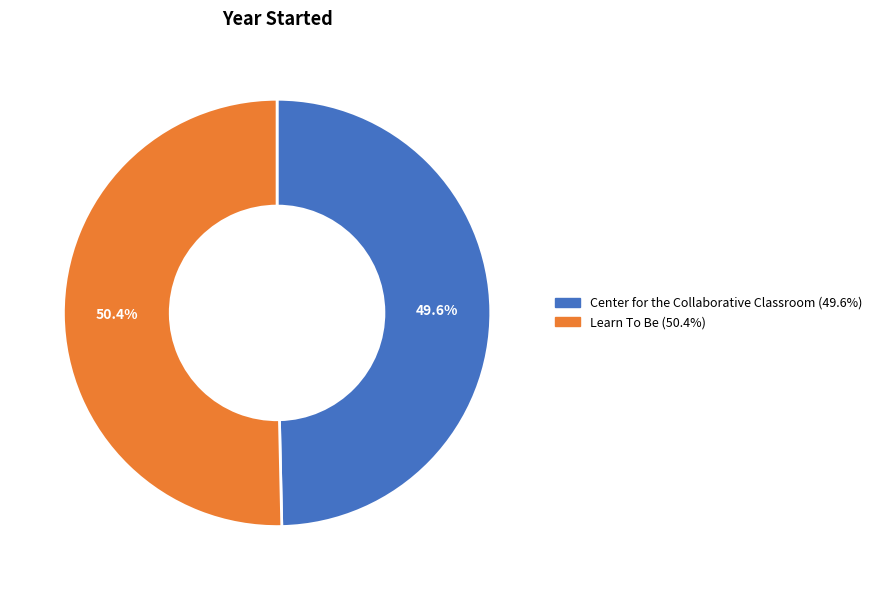

Is it true that Learn To Be is 38% of the pie?

False